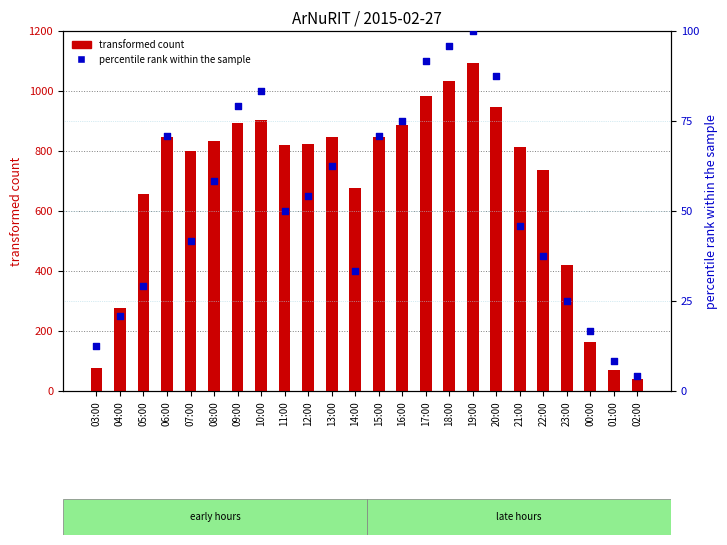

What is the total value across all series at 00:00?

179.7